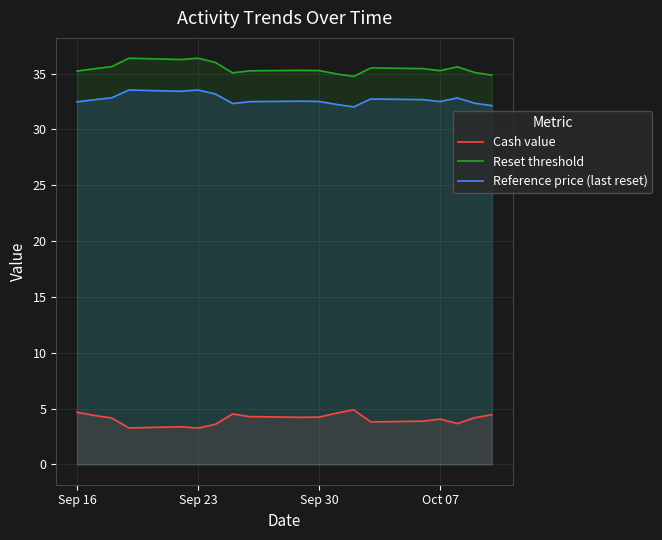

True or false: Reset threshold and Reference price (last reset) cross at least once.

False